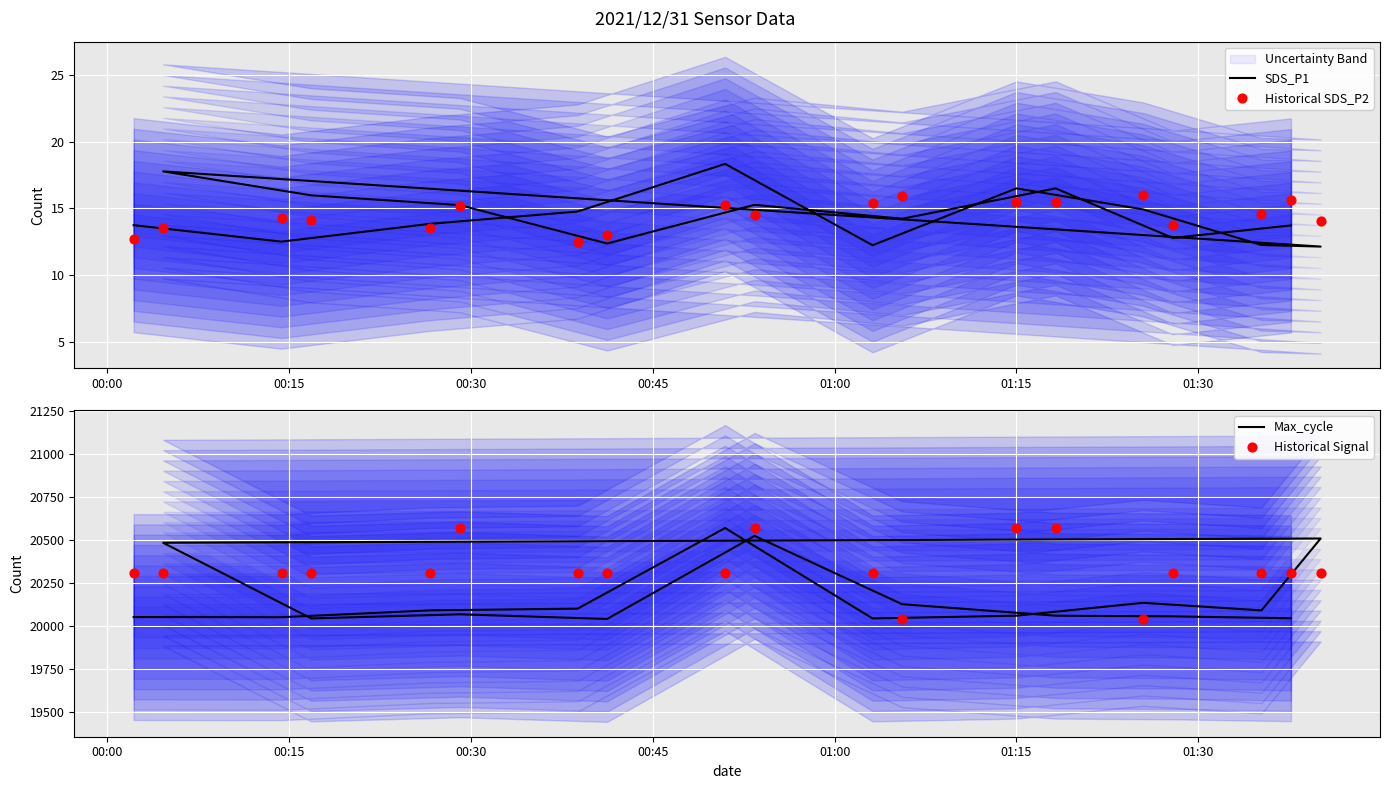

At how many categories does at least one series exceed 9939?

19